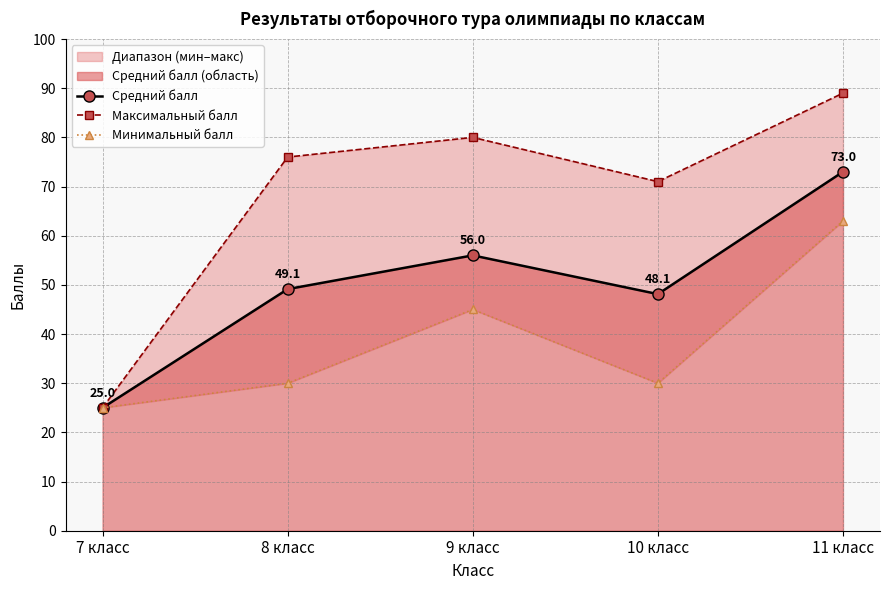

True or false: Средний балл and Максимальный балл intersect in this chart.

False